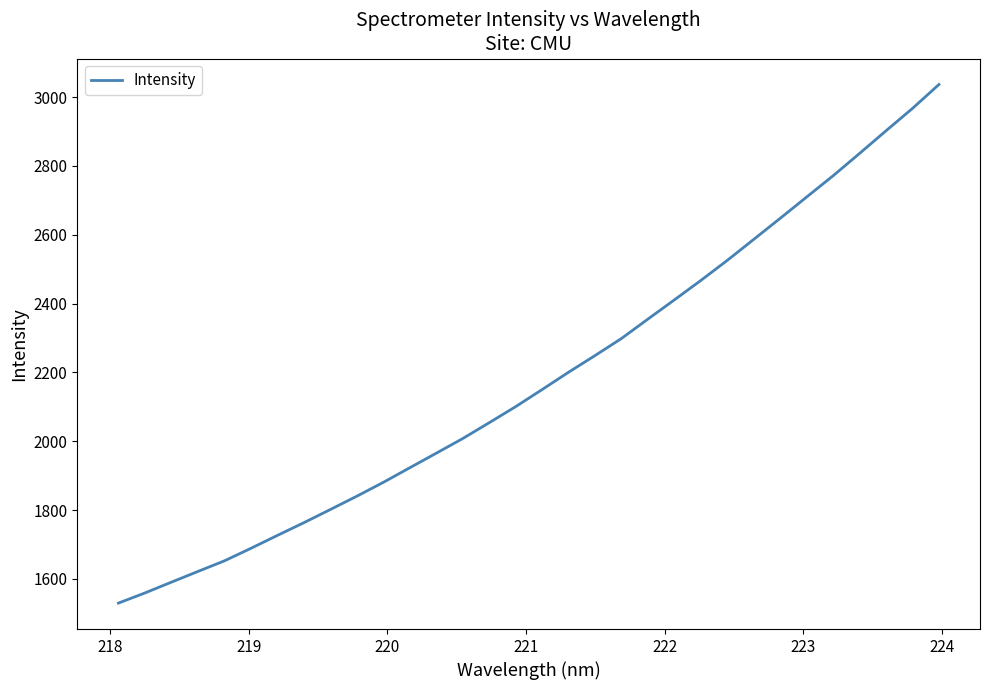

What is the maximum value shown in the chart?

3036.9